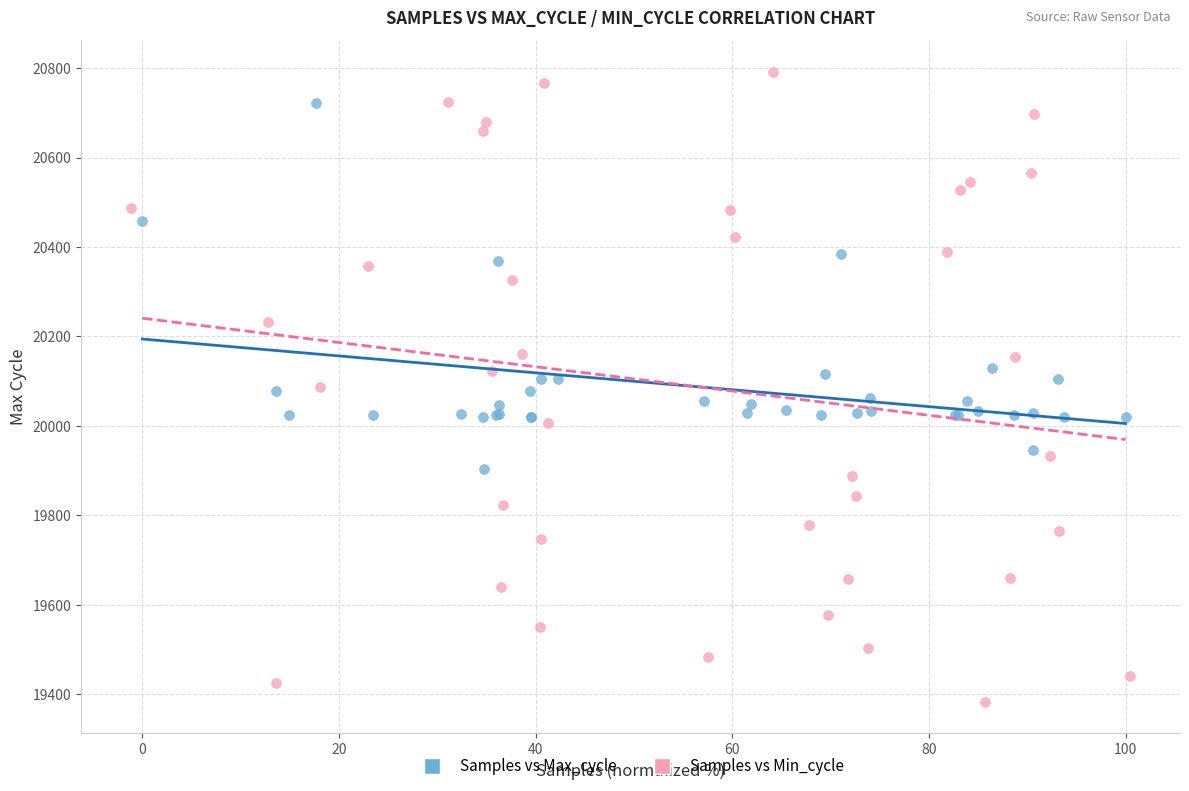

Which series contains the highest Y value?

Samples vs Min_cycle